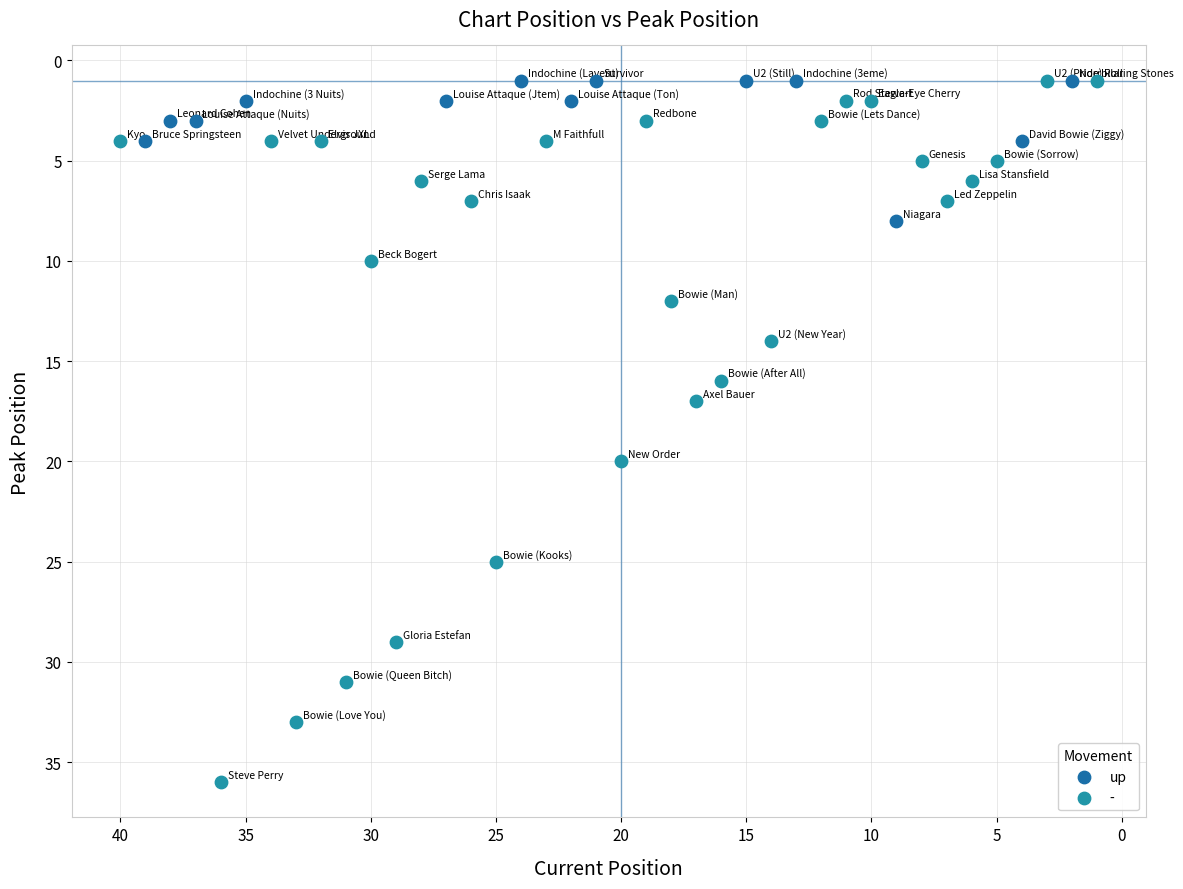

Which series contains the highest Y value?

-